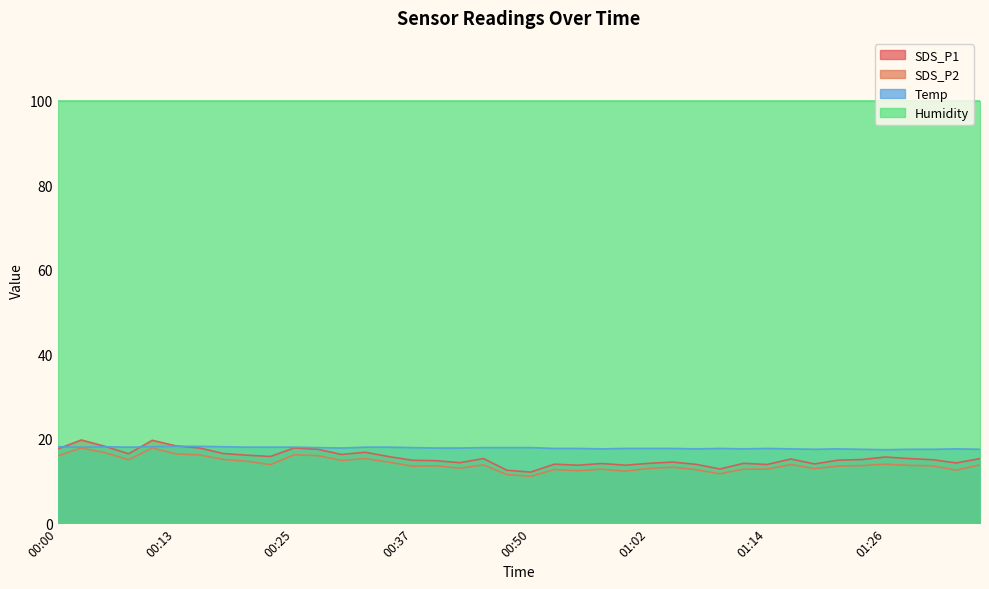

What is the value of the SDS_P2 point at the 35th from the left?

13.6